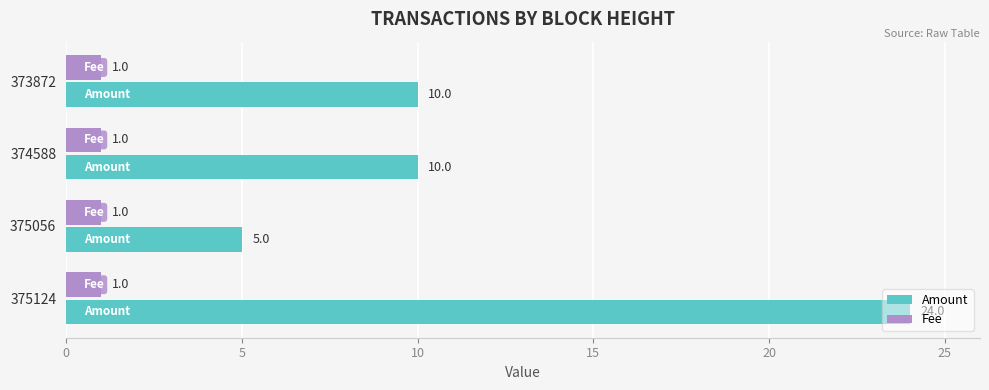

What is the sum of the Amount values at 373872 and 374588?

20